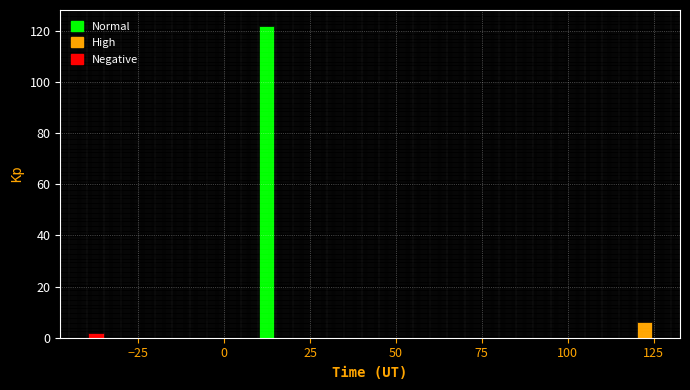

Read against the x-axis, roughly where is the centre of the tallest bar?

10